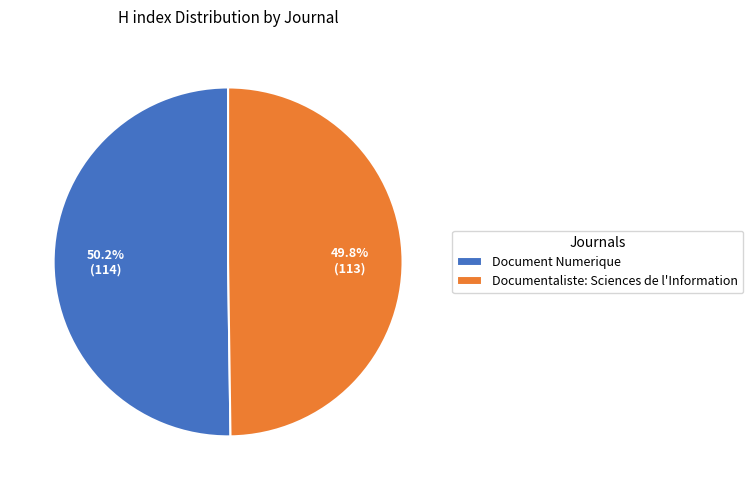

Does any single category account for the majority?

Yes